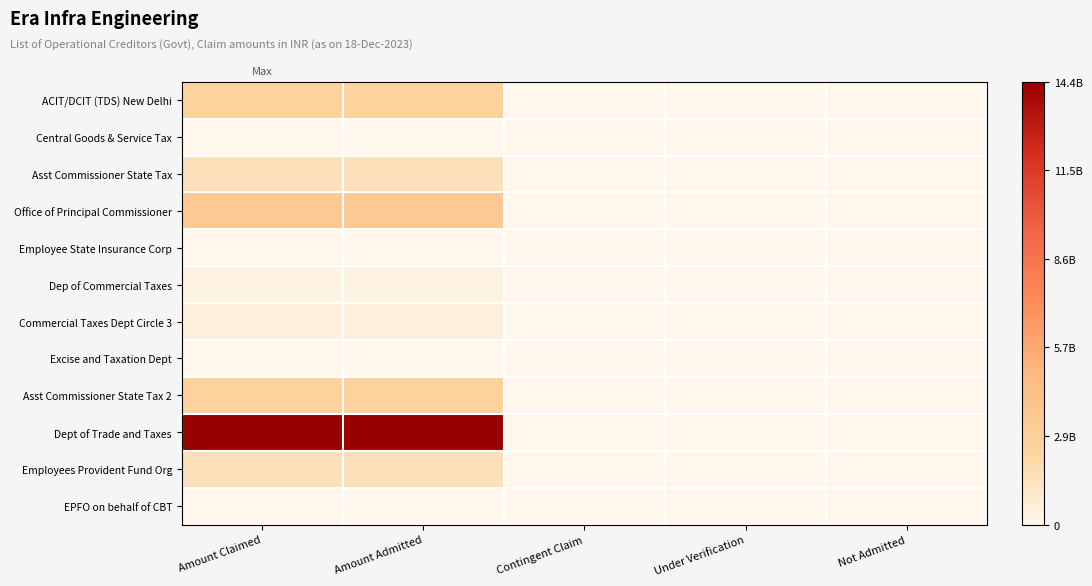

What is the spread (max minus min) of values at Amount Admitted?

1437046638